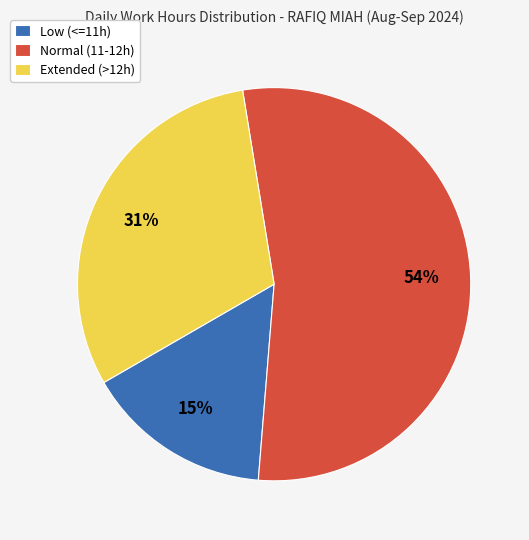

To the nearest percent, what portion does Extended (>12h) represent?

31%